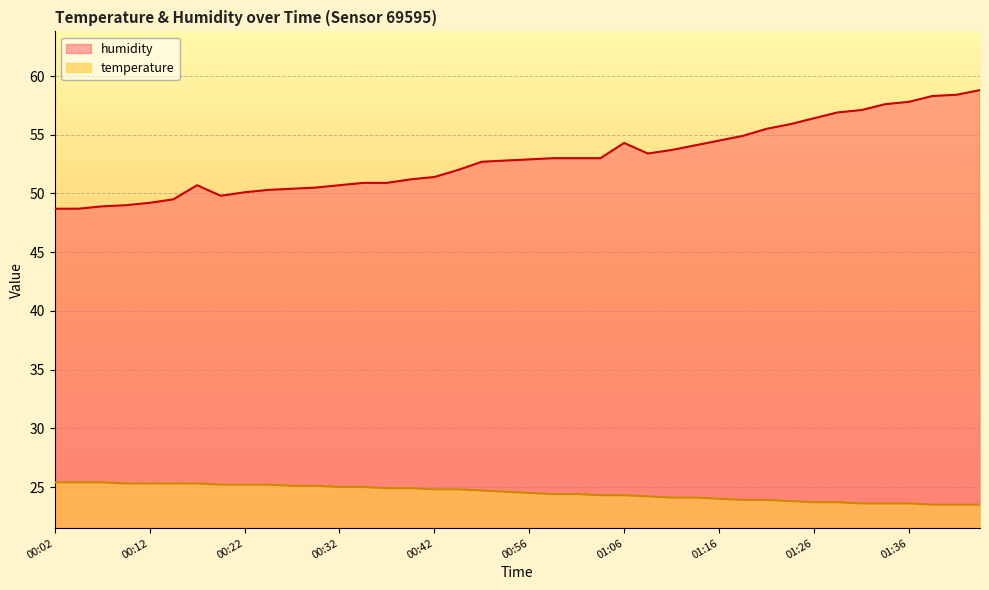

True or false: humidity and temperature cross at least once.

False